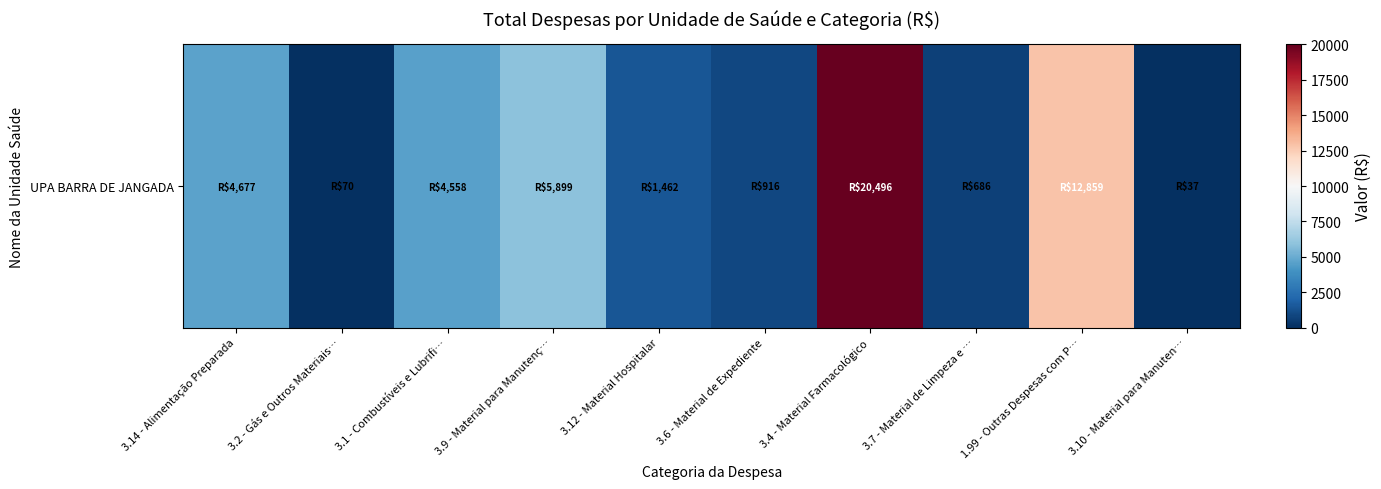

Reading left to right, transcribe all the data shown in this chart.

3.14 - Alimentação Preparada=4677.0	3.2 - Gás e Outros Materiais…=70.0	3.1 - Combustíveis e Lubrifi…=4557.9	3.9 - Material para Manutenç…=5898.8	3.12 - Material Hospitalar=1461.5	3.6 - Material de Expediente=915.5	3.4 - Material Farmacológico=20495.8	3.7 - Material de Limpeza e …=686.3	1.99 - Outras Despesas com P…=12859.4	3.10 - Material para Manuten…=37.0